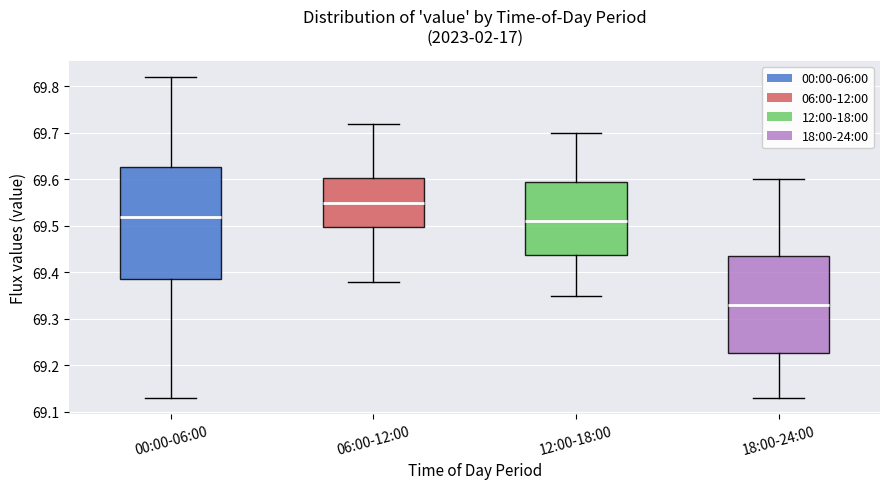

Comparing the boxes themselves (not the whiskers), which one is the tallest?

00:00-06:00